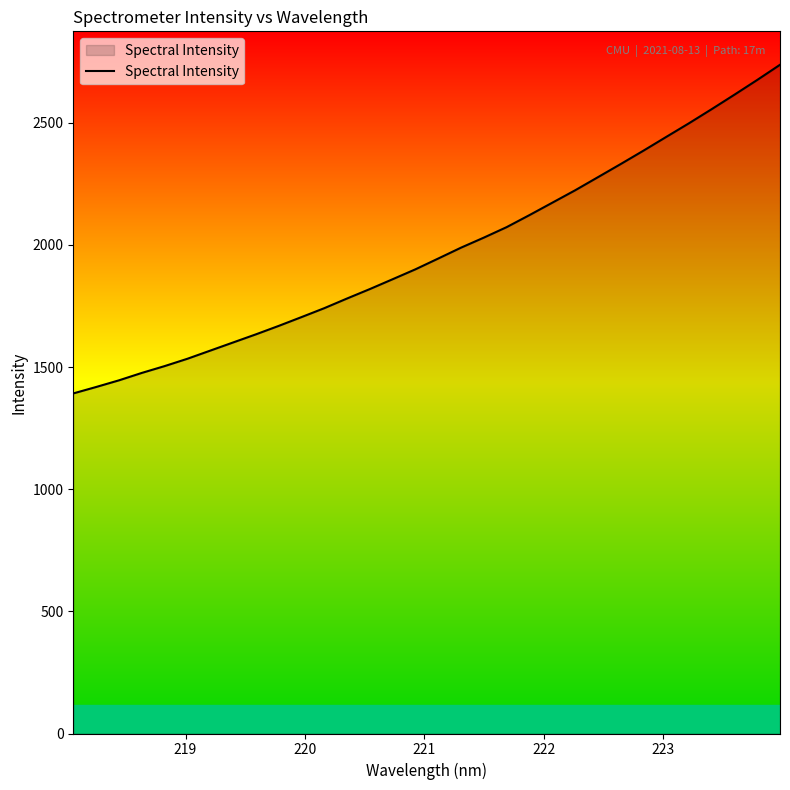

What is the minimum value shown in the chart?

1392.2